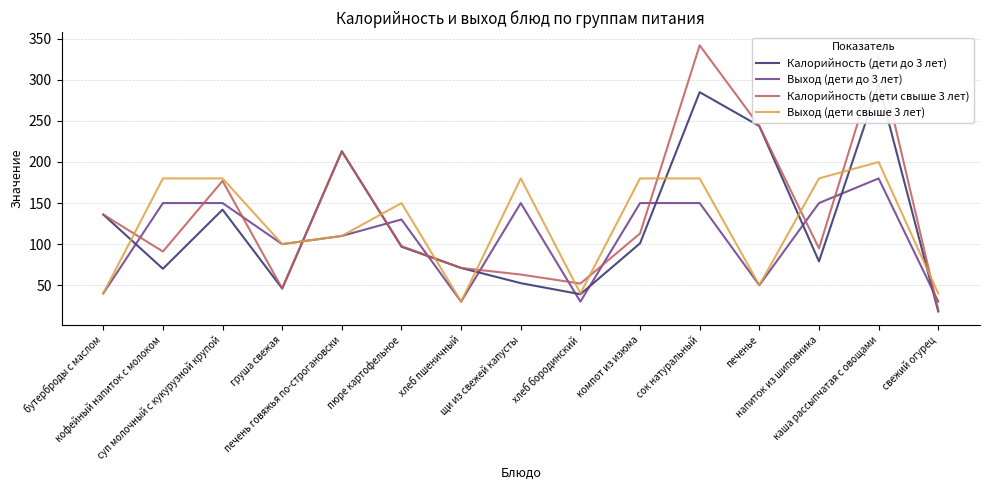

Reading right to left, extract all data points from this chart.

Калорийность (дети до 3 лет): свежий огурец=18.0	каша рассыпчатая с овощами=295.2	напиток из шиповника=79.0	печенье=243.8	сок натуральный=285.0	компот из изюма=101.0	хлеб бородинский=39.0	щи из свежей капусты=52.5	хлеб пшеничный=71.0	пюре картофельное=96.9	печень говяжья по-строгановски=213.0	груша свежая=46.0	суп молочный с кукурузной крупой=142.0	кофейный напиток с молоком=70.0	бутерброды с маслом=136.0
Выход (дети до 3 лет): свежий огурец=30.0	каша рассыпчатая с овощами=180.0	напиток из шиповника=150.0	печенье=50.0	сок натуральный=150.0	компот из изюма=150.0	хлеб бородинский=30.0	щи из свежей капусты=150.0	хлеб пшеничный=30.0	пюре картофельное=130.0	печень говяжья по-строгановски=110.0	груша свежая=100.0	суп молочный с кукурузной крупой=150.0	кофейный напиток с молоком=150.0	бутерброды с маслом=40.0
Калорийность (дети свыше 3 лет): свежий огурец=20.2	каша рассыпчатая с овощами=329.8	напиток из шиповника=94.8	печенье=243.8	сок натуральный=342.0	компот из изюма=113.0	хлеб бородинский=52.0	щи из свежей капусты=63.0	хлеб пшеничный=71.0	пюре картофельное=97.6	печень говяжья по-строгановски=213.0	груша свежая=46.0	суп молочный с кукурузной крупой=177.0	кофейный напиток с молоком=91.0	бутерброды с маслом=136.0
Выход (дети свыше 3 лет): свежий огурец=40.0	каша рассыпчатая с овощами=200.0	напиток из шиповника=180.0	печенье=50.0	сок натуральный=180.0	компот из изюма=180.0	хлеб бородинский=40.0	щи из свежей капусты=180.0	хлеб пшеничный=30.0	пюре картофельное=150.0	печень говяжья по-строгановски=110.0	груша свежая=100.0	суп молочный с кукурузной крупой=180.0	кофейный напиток с молоком=180.0	бутерброды с маслом=40.0